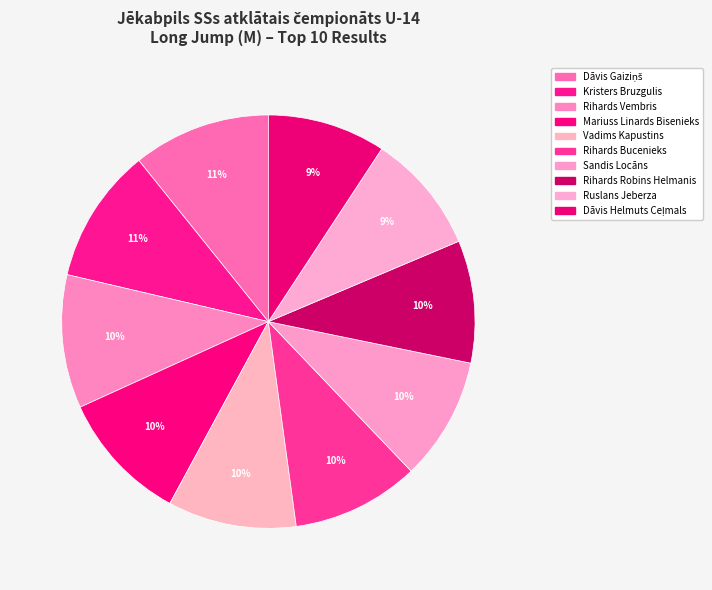

Which slice is the largest?

Dāvis Gaiziņš